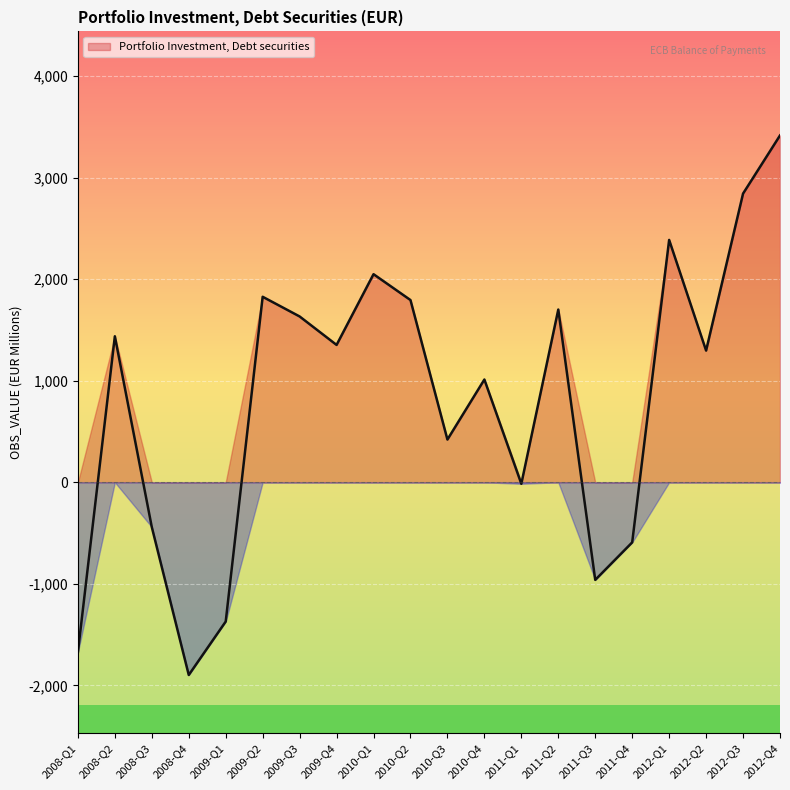

Rank the categories by value from lowest to highest.

2008-Q4, 2008-Q1, 2009-Q1, 2011-Q3, 2011-Q4, 2008-Q3, 2011-Q1, 2010-Q3, 2010-Q4, 2012-Q2, 2009-Q4, 2008-Q2, 2009-Q3, 2011-Q2, 2010-Q2, 2009-Q2, 2010-Q1, 2012-Q1, 2012-Q3, 2012-Q4